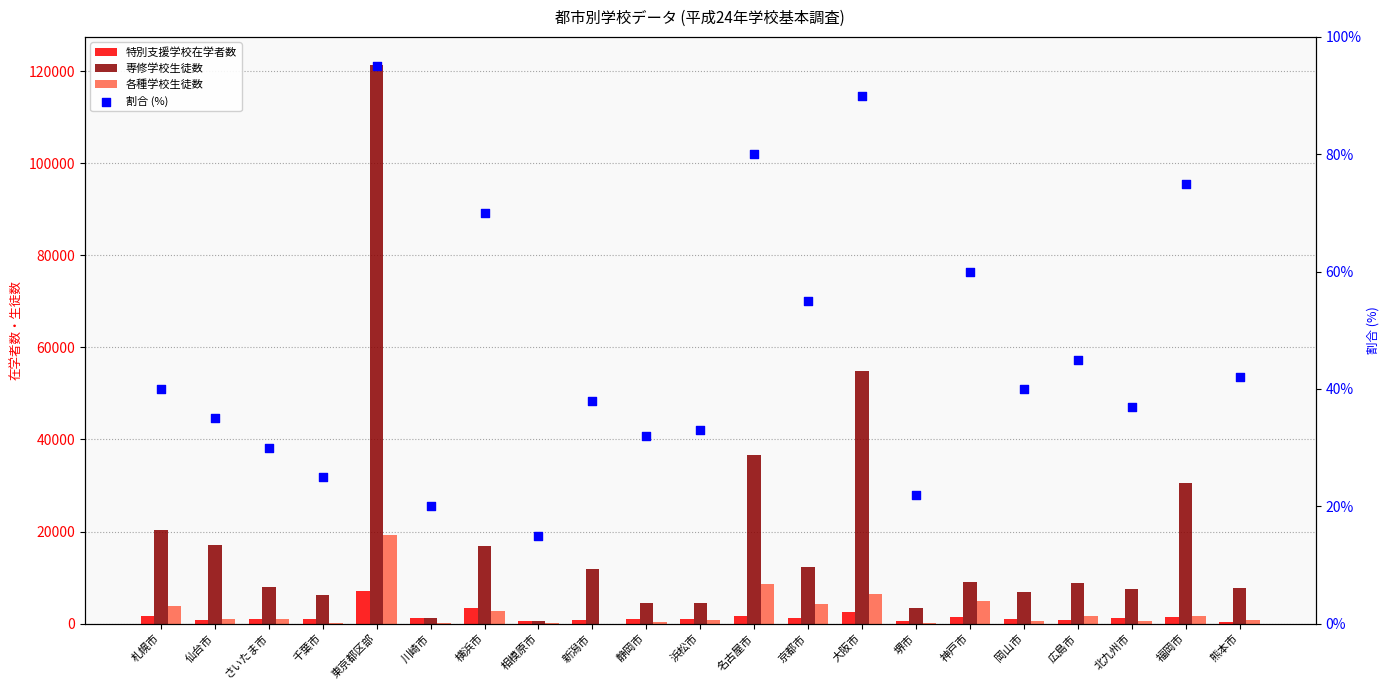

Which series has the largest Y range (max minus min)?

専修学校生徒数